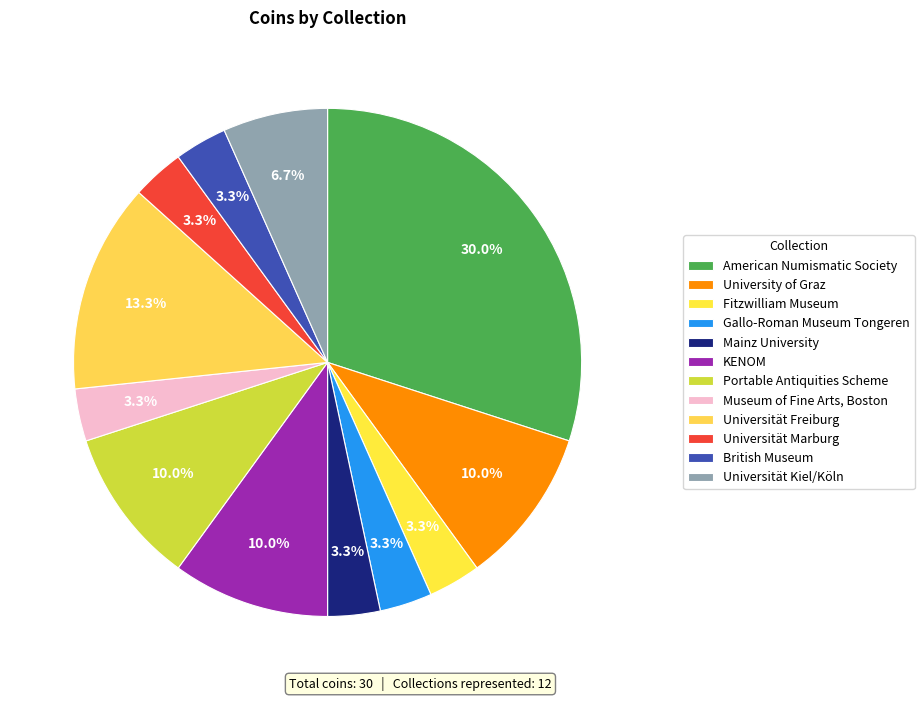

What is the change in value from Gallo-Roman Museum Tongeren to Portable Antiquities Scheme?

+2